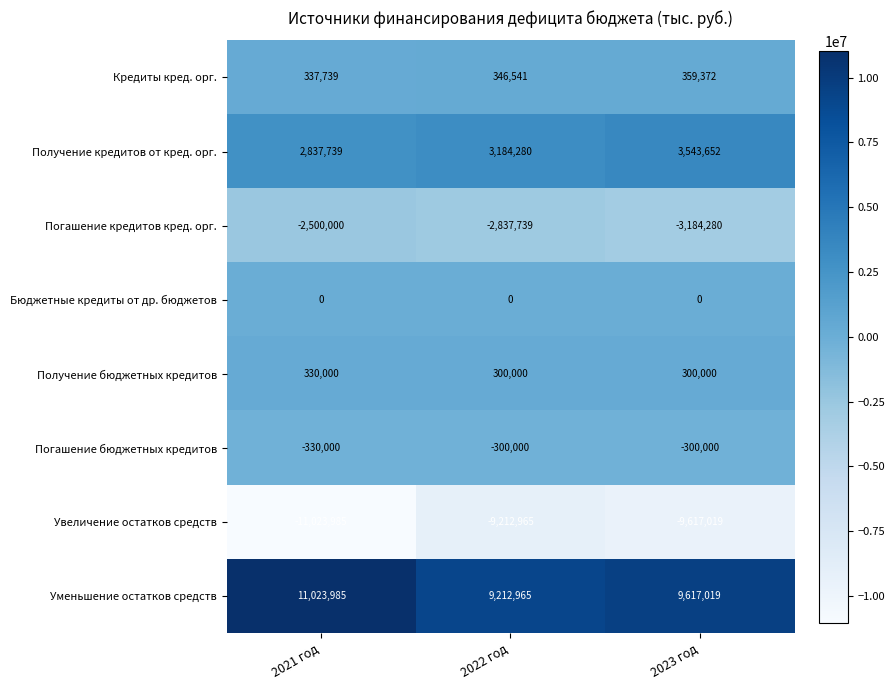

Reading right to left, extract all data points from this chart.

Кредиты кред. орг.: 359372	346541	337739
Получение кредитов от кред. орг.: 3543652	3184280	2837739
Погашение кредитов кред. орг.: -3184280	-2837739	-2500000
Бюджетные кредиты от др. бюджетов: 0	0	0
Получение бюджетных кредитов: 300000	300000	330000
Погашение бюджетных кредитов: -300000	-300000	-330000
Увеличение остатков средств: -9617019	-9212965	-11023985
Уменьшение остатков средств: 9617019	9212965	11023985